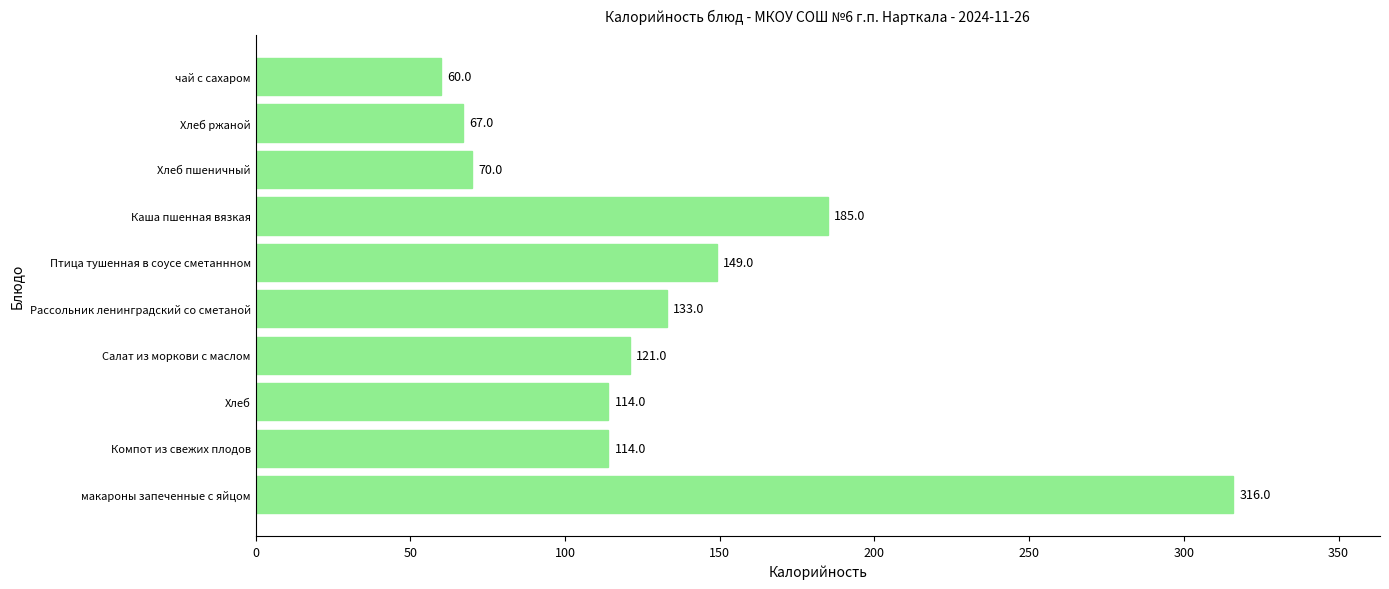

What is the sum of all values?

1329